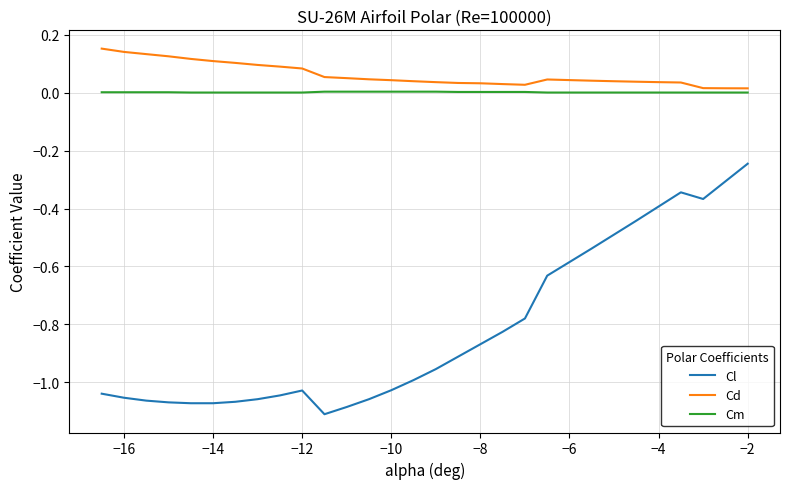

True or false: Cd and Cl cross at least once.

False